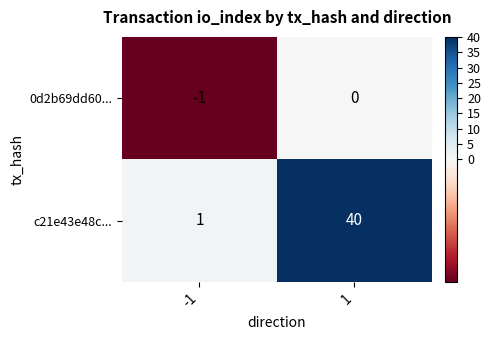

Read the c21e43e48c... value at 1.

40